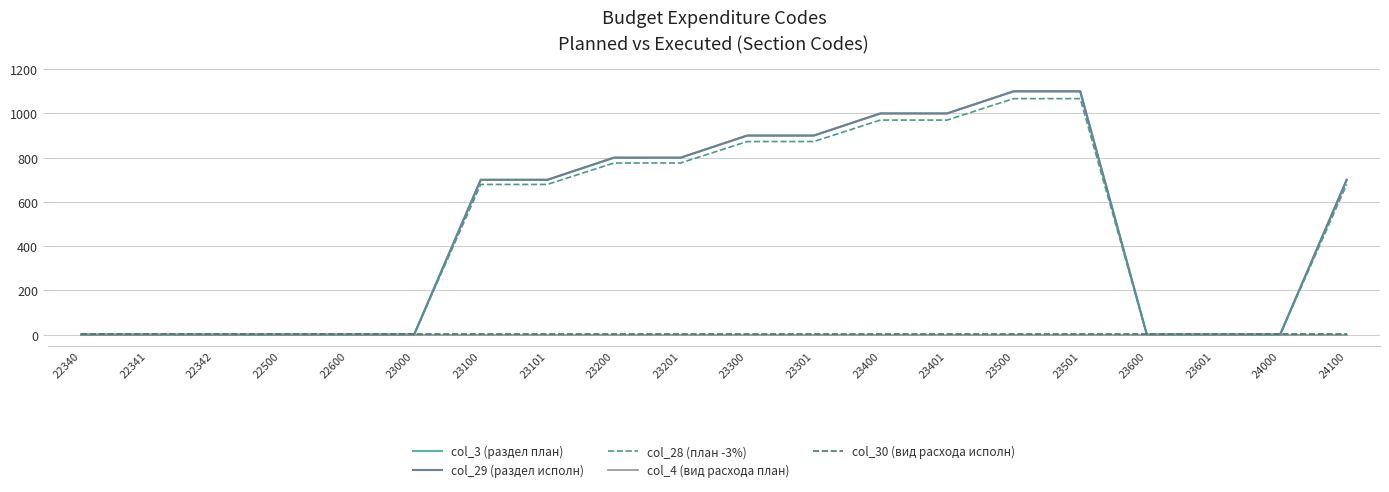

Is the value of col_28 (план -3%) at 23600 greater than the value of col_3 (раздел план) at 24100?

No